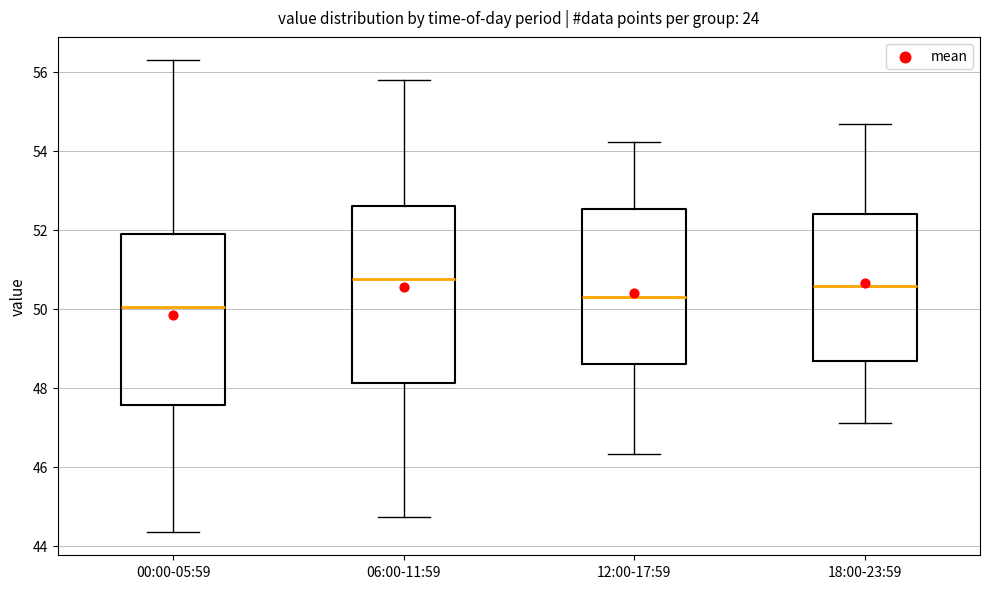

Reading left to right, transcribe this box plot: for each box, give where its median line is, the range the box spans, and where its two whiskers end, as read against the y-axis. The values are not printed on the chart, so give them approximately, as read against the axis.

00:00-05:59: median 50.0, box 47.6 to 51.8, whiskers 44.4 to 56.2
06:00-11:59: median 50.8, box 48.2 to 52.6, whiskers 44.8 to 55.8
12:00-17:59: median 50.2, box 48.6 to 52.6, whiskers 46.4 to 54.2
18:00-23:59: median 50.6, box 48.6 to 52.4, whiskers 47.2 to 54.6